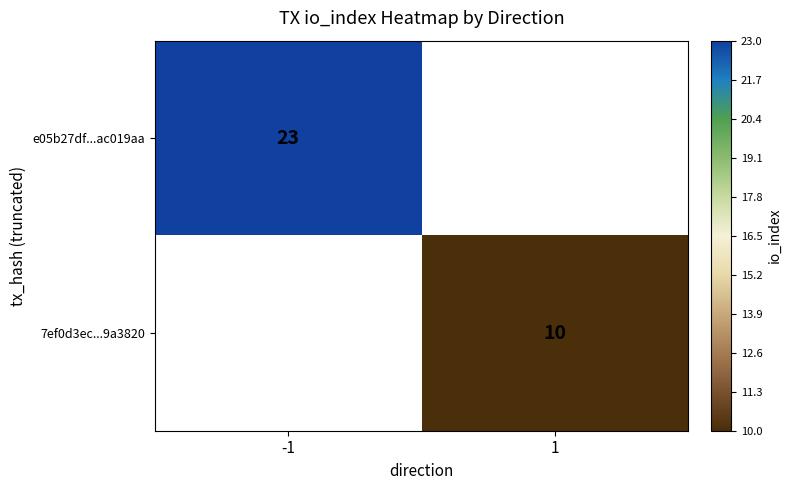

The value of 7ef0d3ec...9a3820 at 1 is 14. True or false?

False